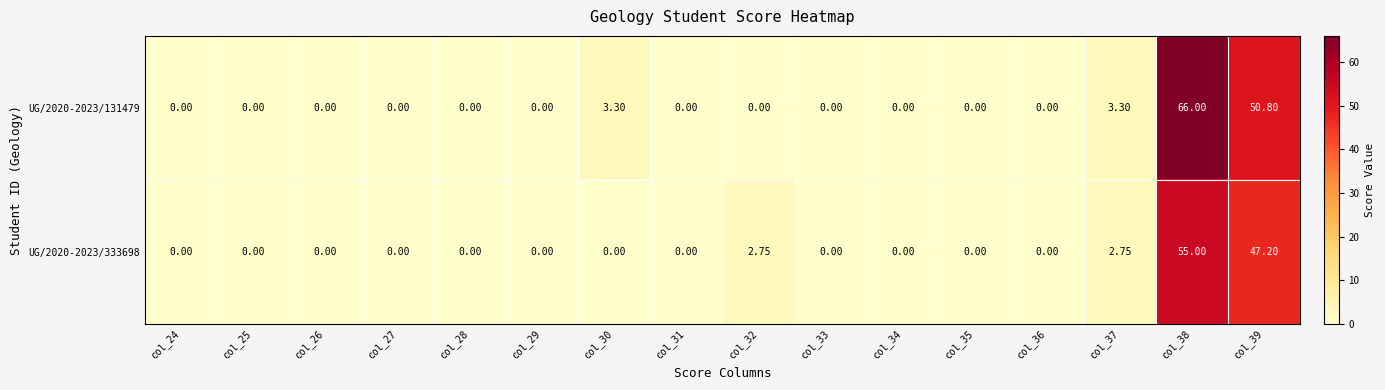

Is the value of UG/2020-2023/333698 at col_28 greater than the value of UG/2020-2023/131479 at col_39?

No